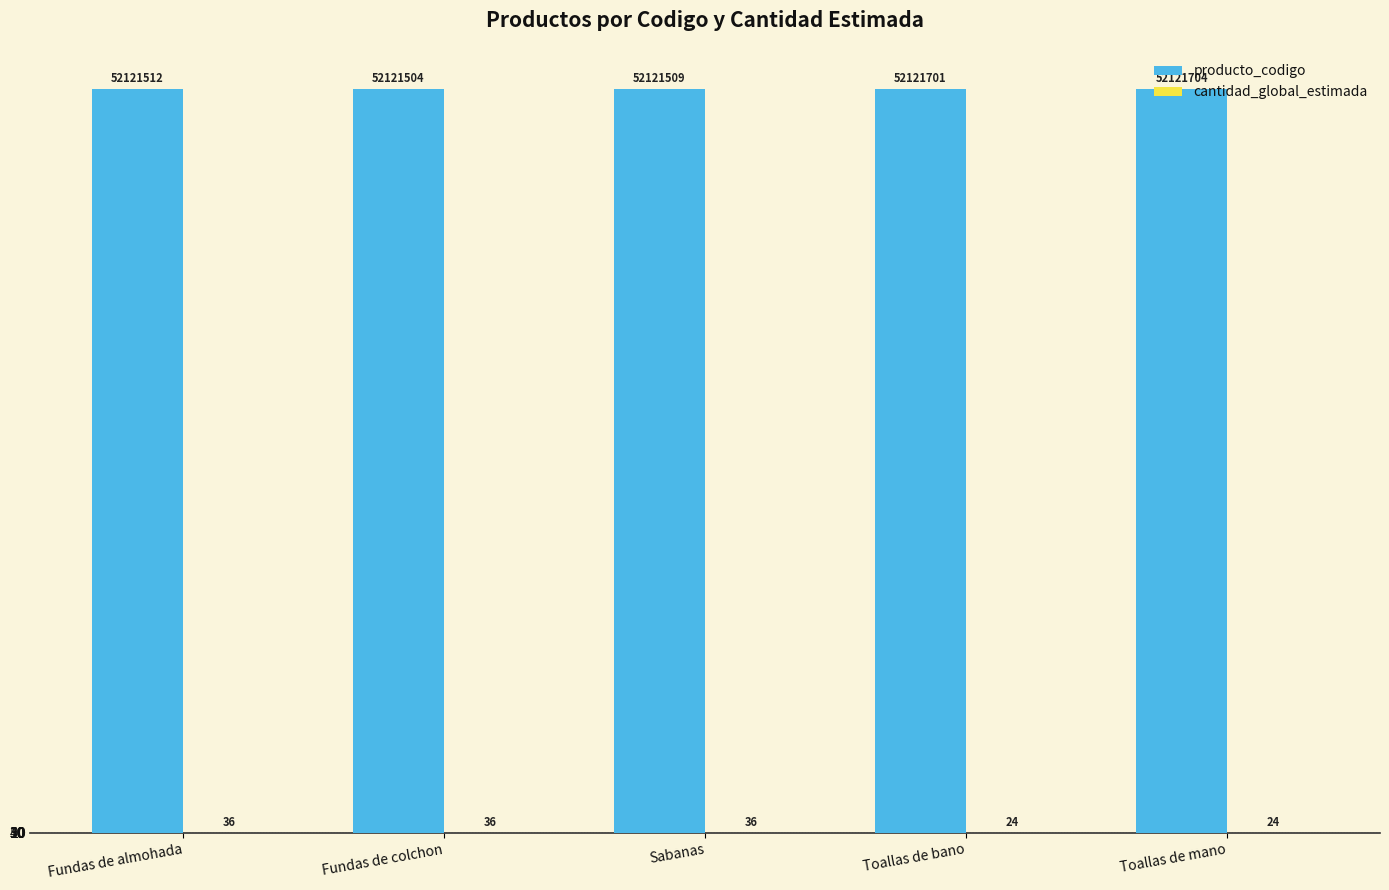

At which category does the chart reach its peak across all series?

Toallas de mano